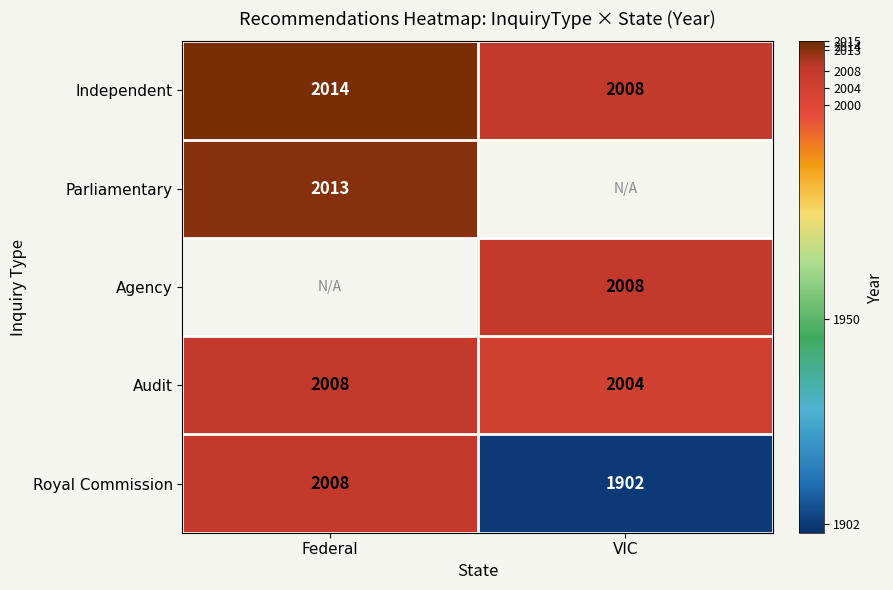

What is the difference between the Royal Commission values at VIC and Federal?

106